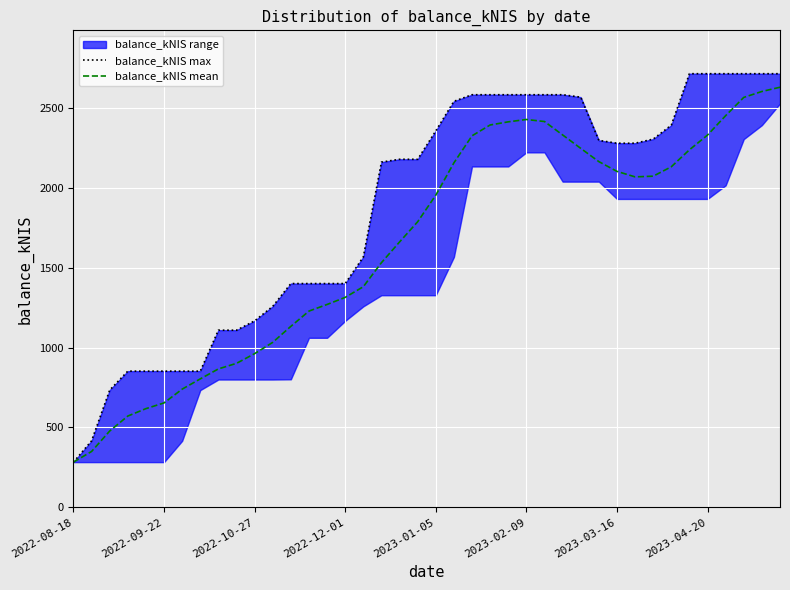

What is the maximum value for balance_kNIS mean?

2630.6